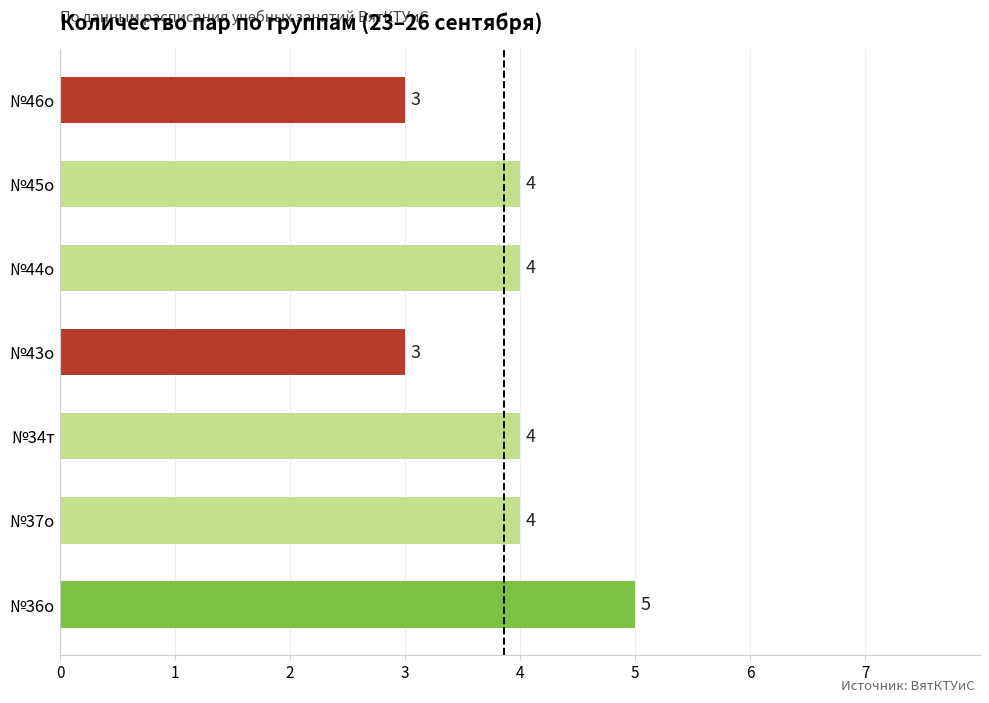

What is the approximate value at №46о?

3